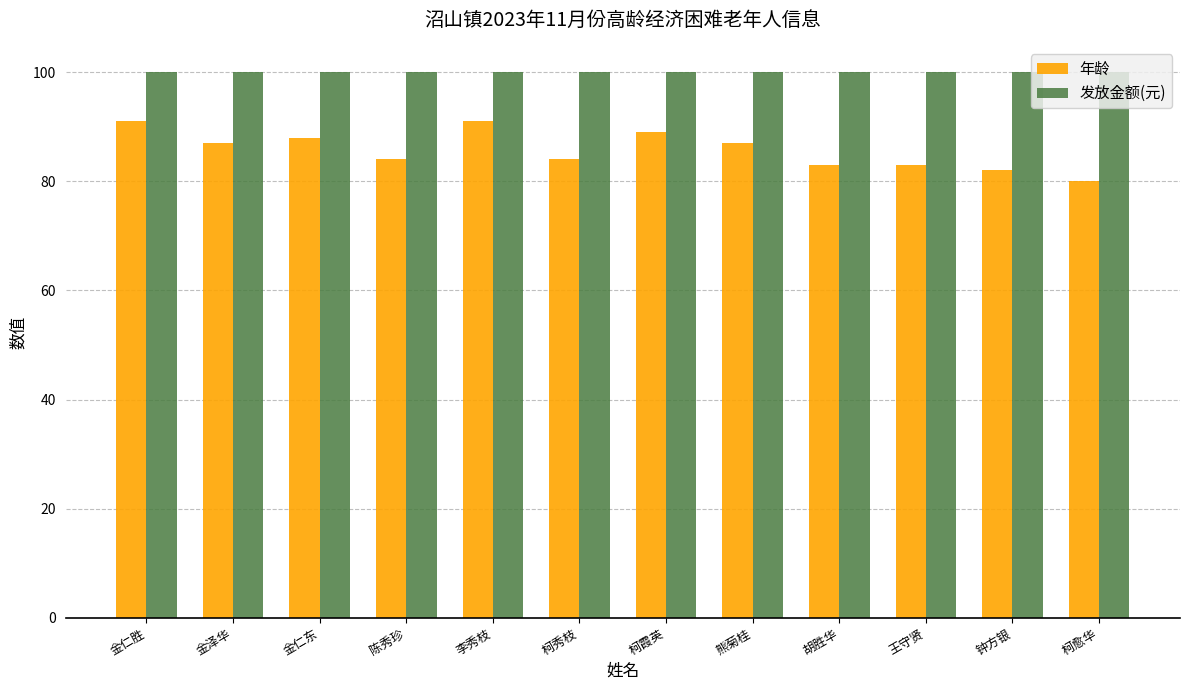

What is the highest value of the 年龄 series?

91